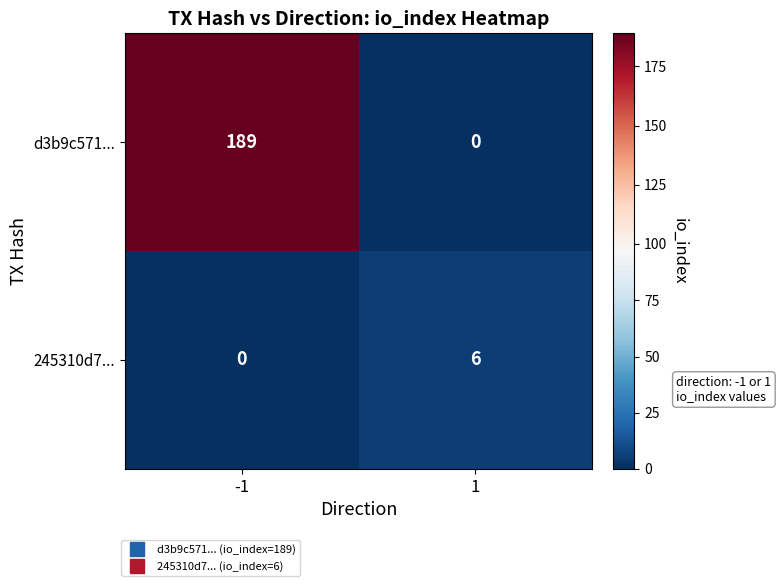

List the series in order of their overall mean, lowest first.

245310d7..., d3b9c571...